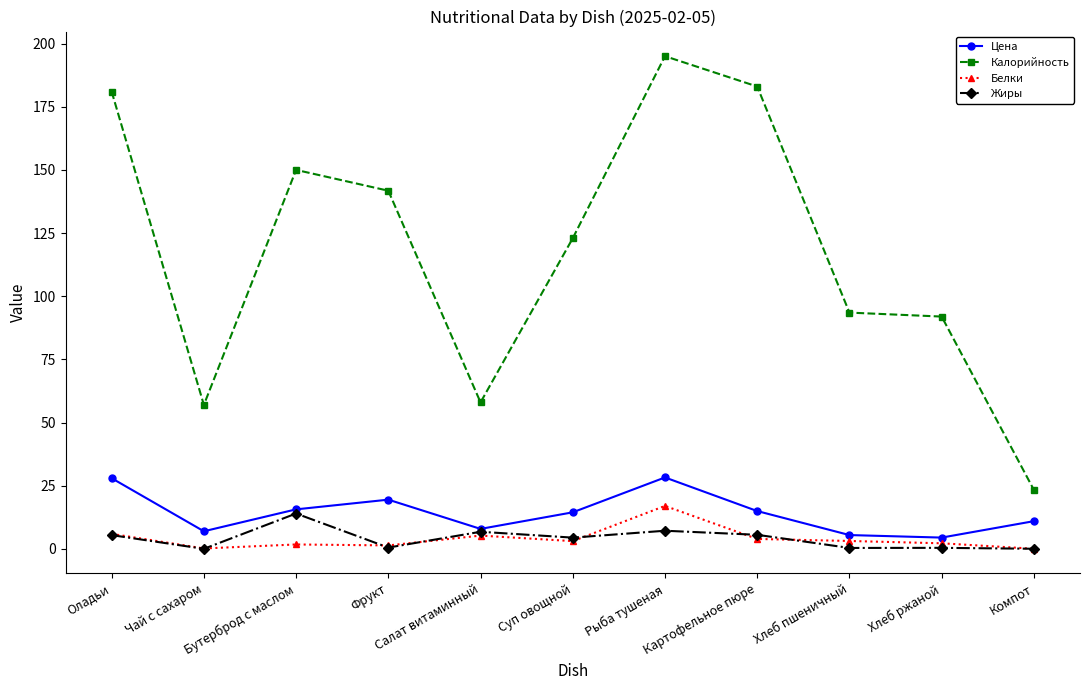

True or false: Калорийность and Цена intersect in this chart.

False